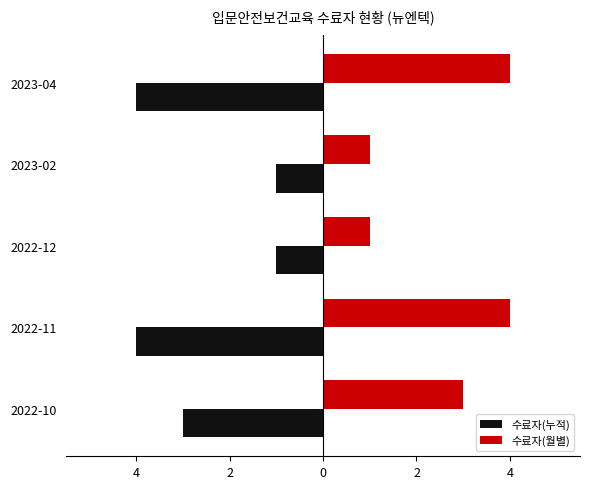

What are all the series names shown in the legend?

수료자(누적), 수료자(월별)